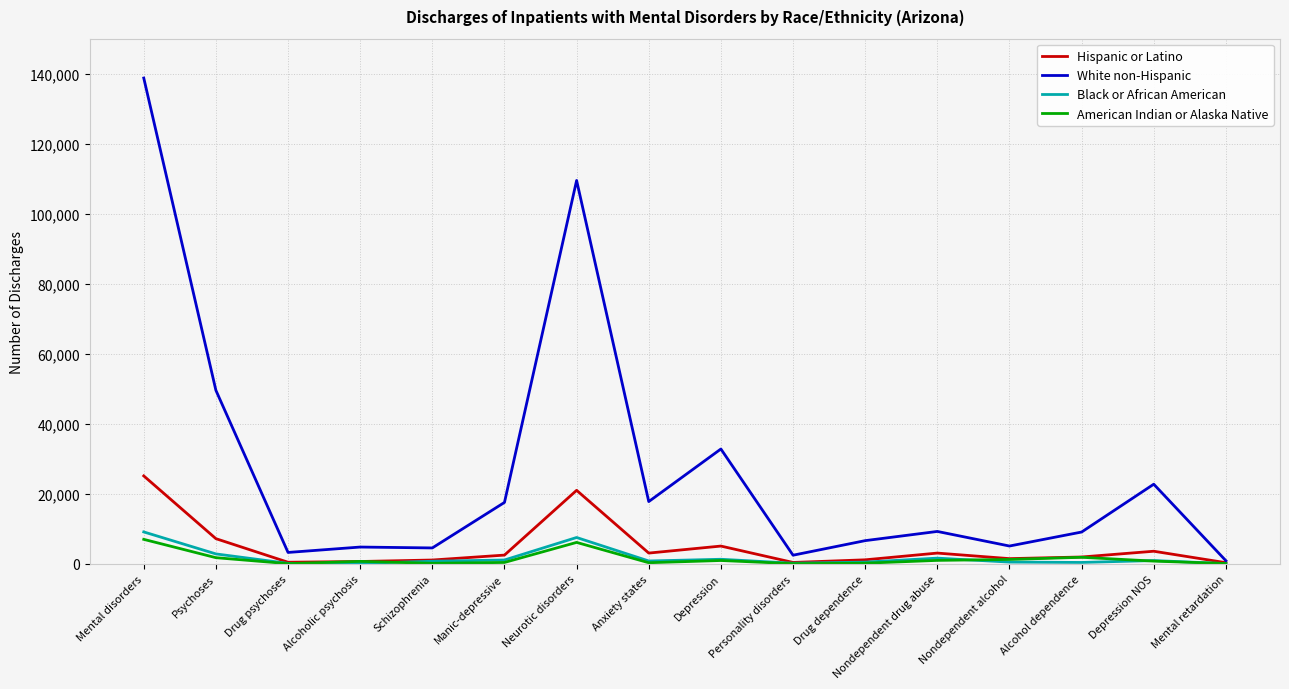

What is the maximum value for American Indian or Alaska Native?

7015